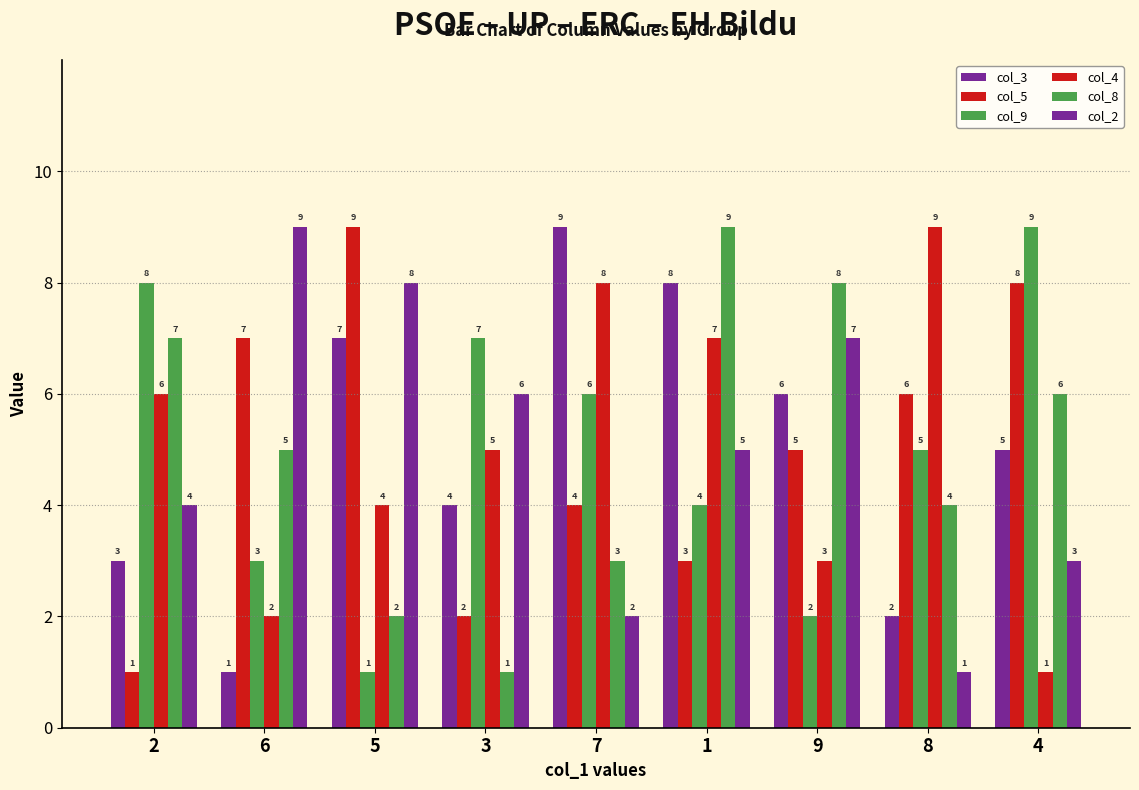

What is the sum of all col_2 values?

45